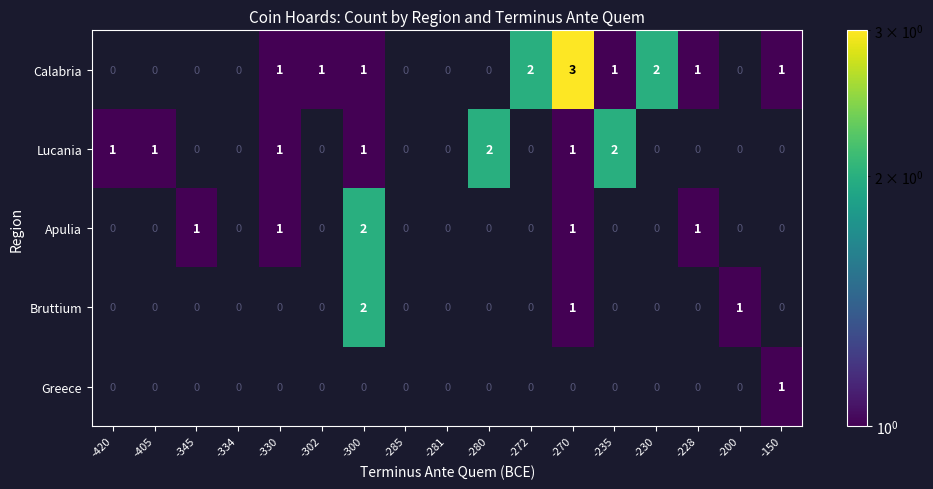

True or false: Lucania has a value of 3 at -235.

False